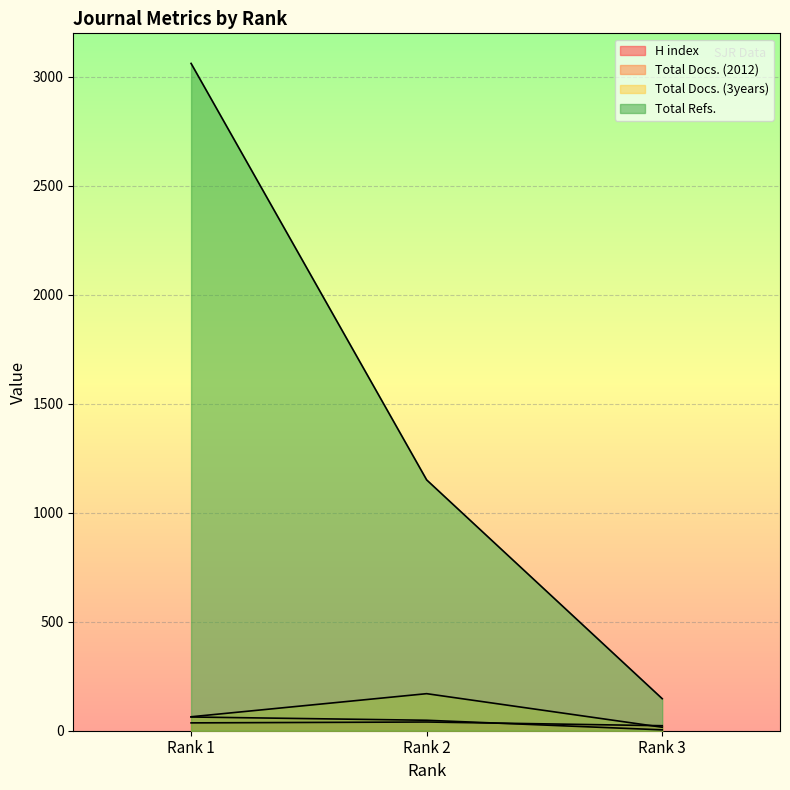

How many values in the Total Refs. series are below 1151?

1